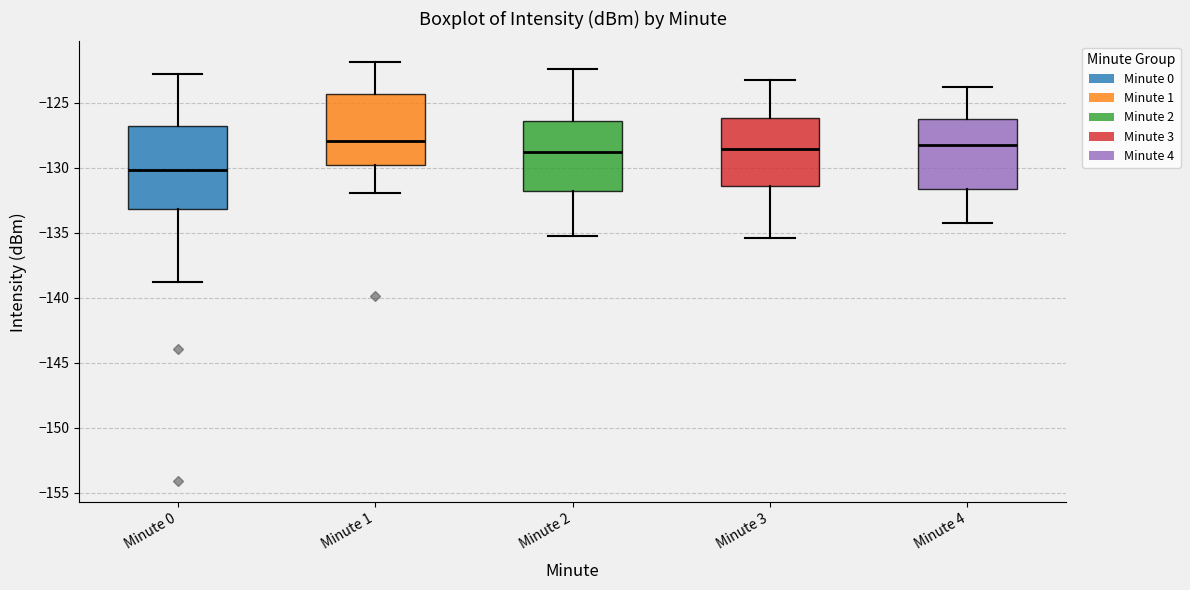

Reading left to right, read every box against the y-axis: the position of its median line, the range the box covers, and the ends of its whiskers. The values are not printed on the chart, so give them approximately, as read against the axis.

Minute 0: median -130.0, box -133.0 to -127.0, whiskers -139.0 to -123.0
Minute 1: median -128.0, box -130.0 to -124.5, whiskers -132.0 to -122.0
Minute 2: median -128.5, box -131.5 to -126.5, whiskers -135.0 to -122.5
Minute 3: median -128.5, box -131.5 to -126.0, whiskers -135.5 to -123.0
Minute 4: median -128.0, box -131.5 to -126.0, whiskers -134.0 to -124.0